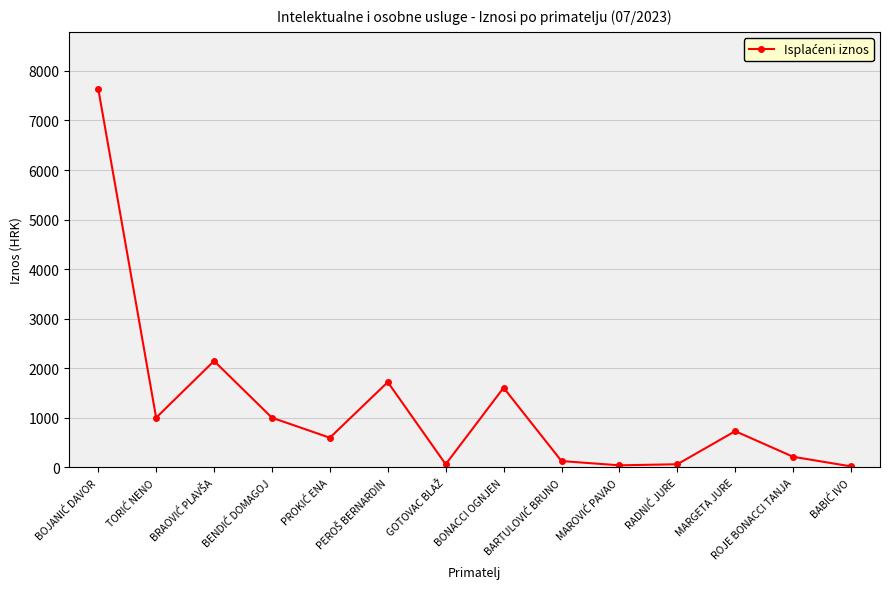

What is the difference between the second highest and second lowest values?

2105.1